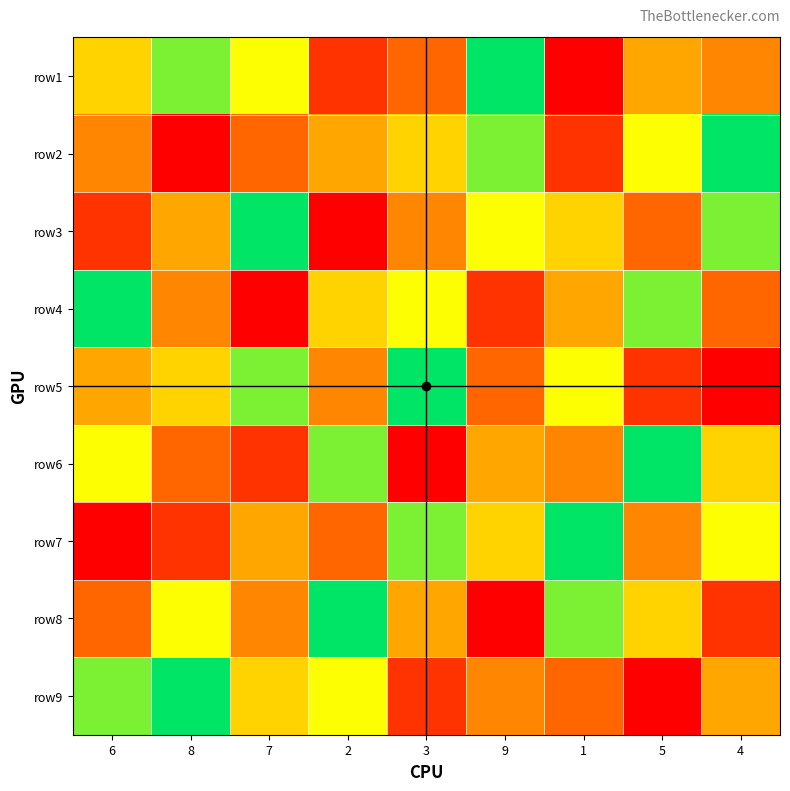

What is the difference between the highest and lowest values at 7?

8